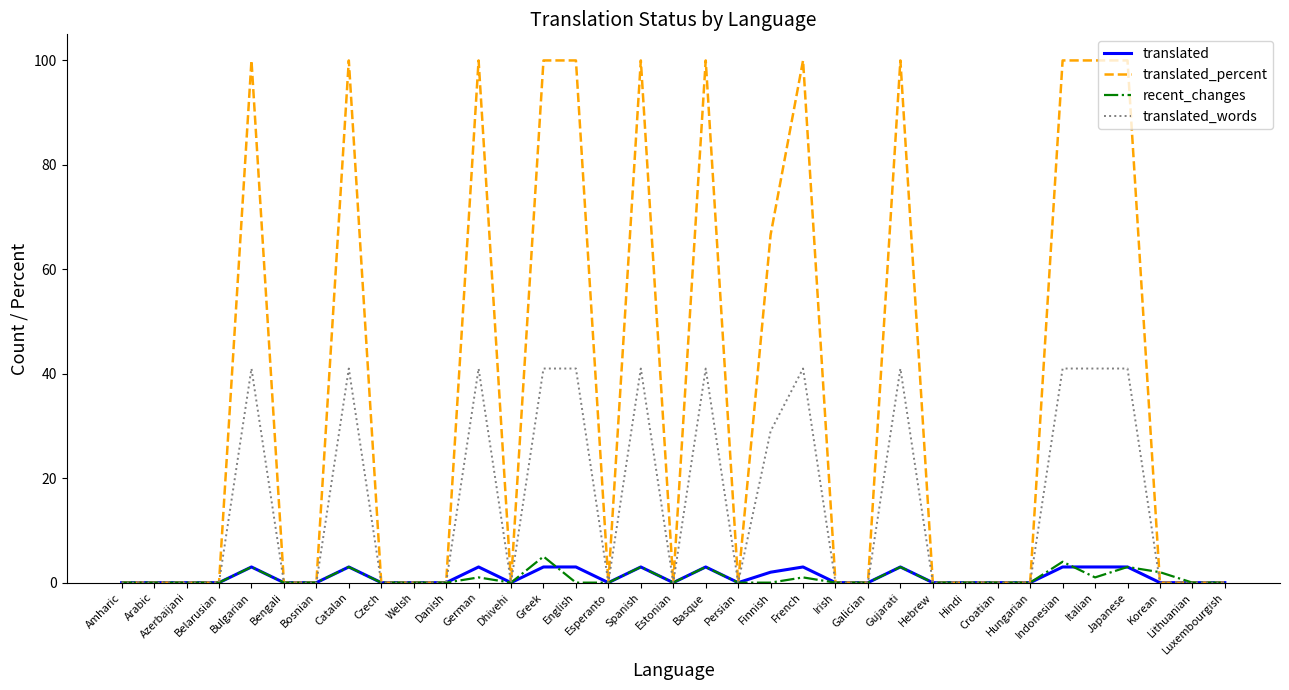

What is the greatest value displayed?

100.0